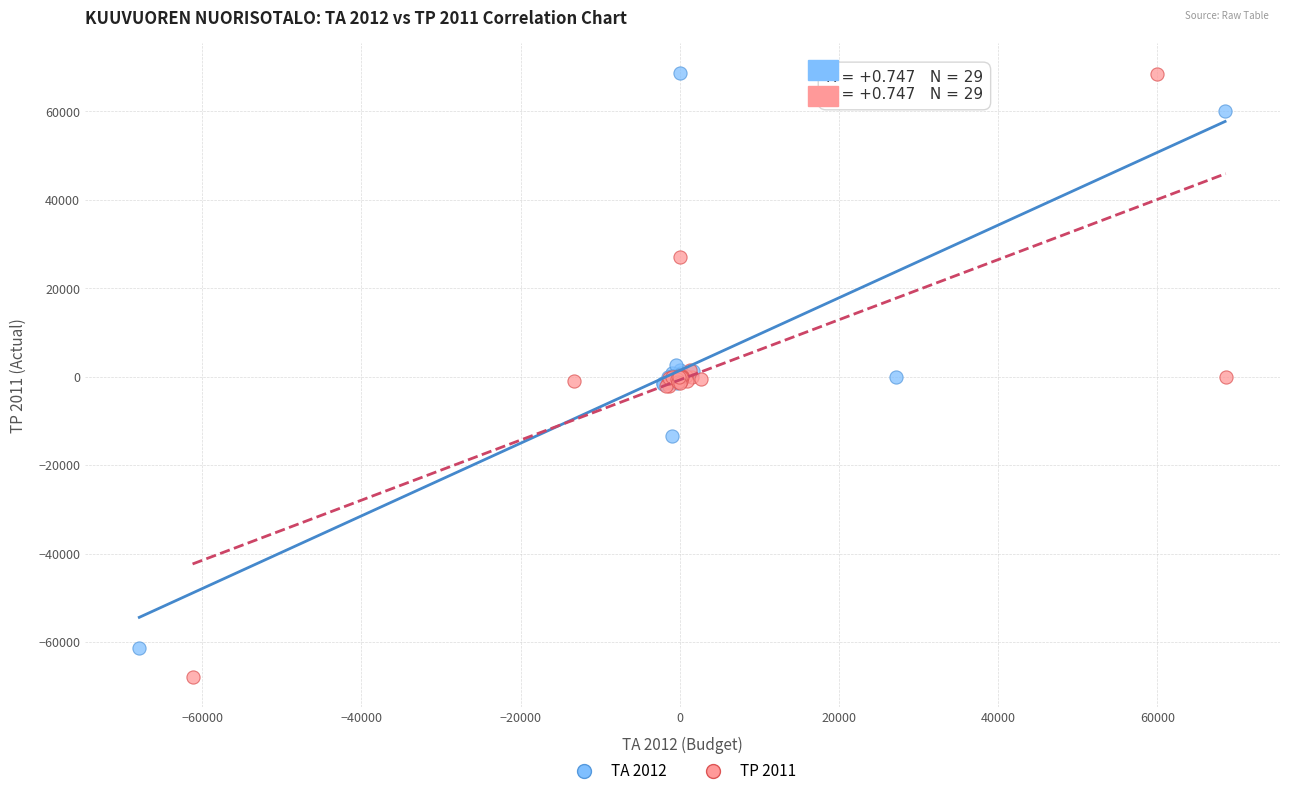

Which series contains the lowest Y value?

TP 2011